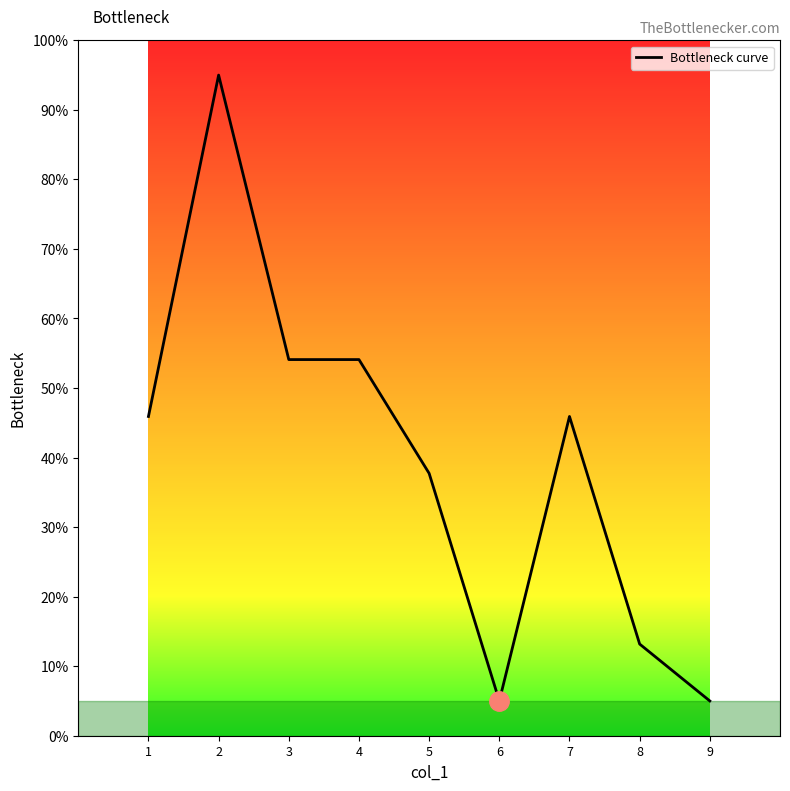

Does the chart display data point markers on the line(s)?

No